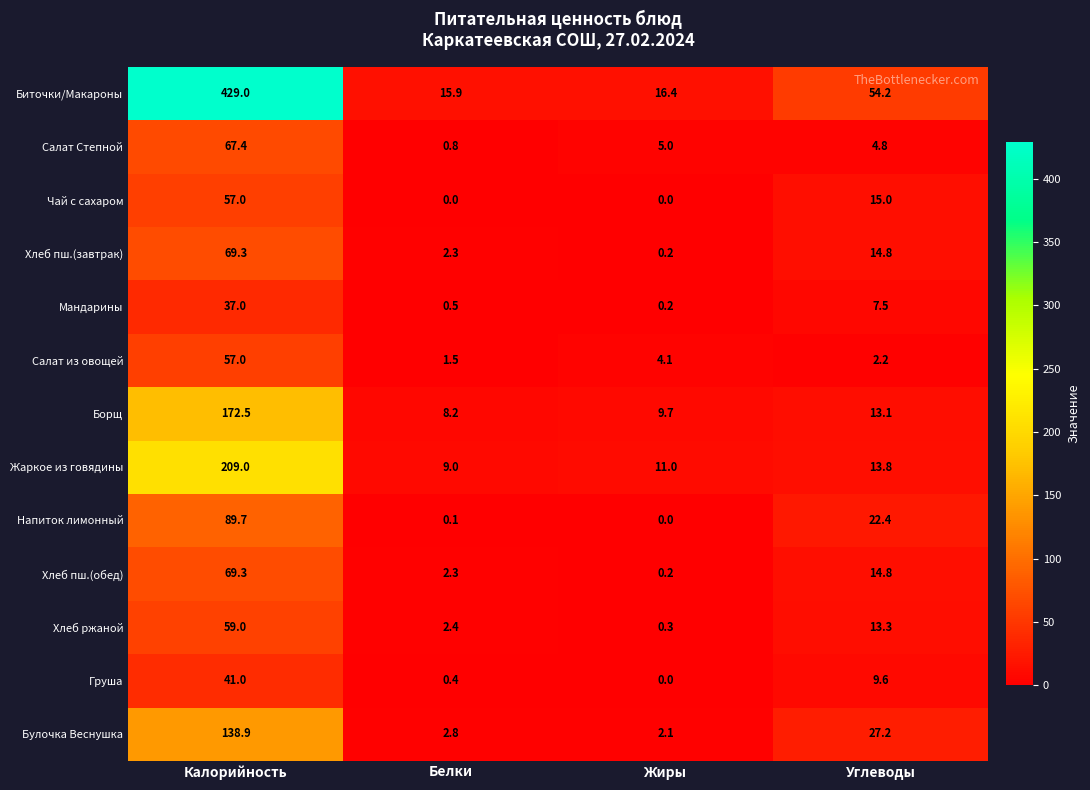

How many data points does each series have?

4